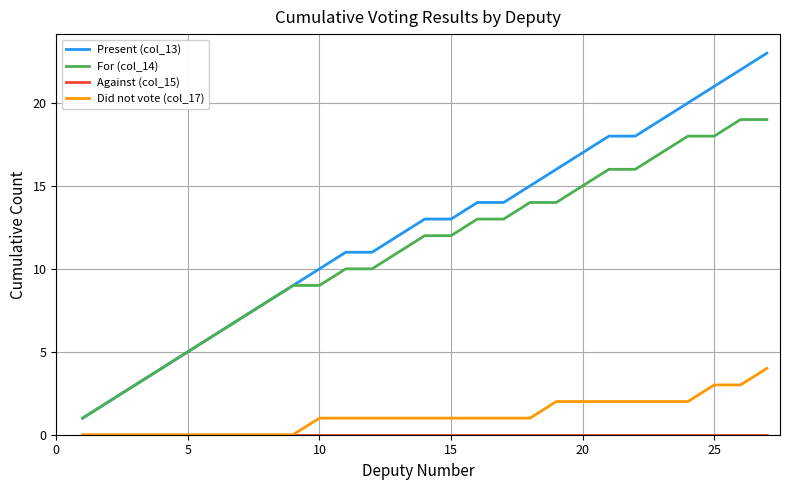

True or false: For (col_14) and Did not vote (col_17) cross at least once.

False